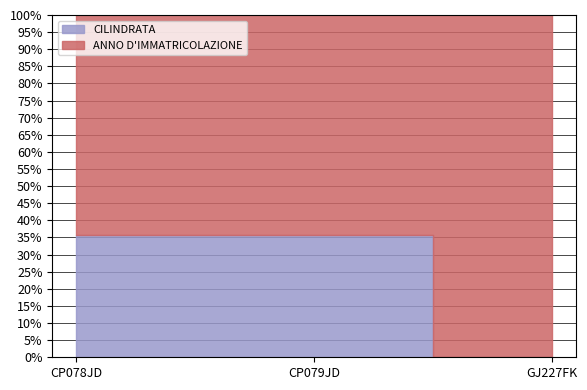

Reading left to right, transcribe all the data shown in this chart.

CILINDRATA: 1108	1108	0
ANNO D'IMMATRICOLAZIONE: 2004	2004	2022